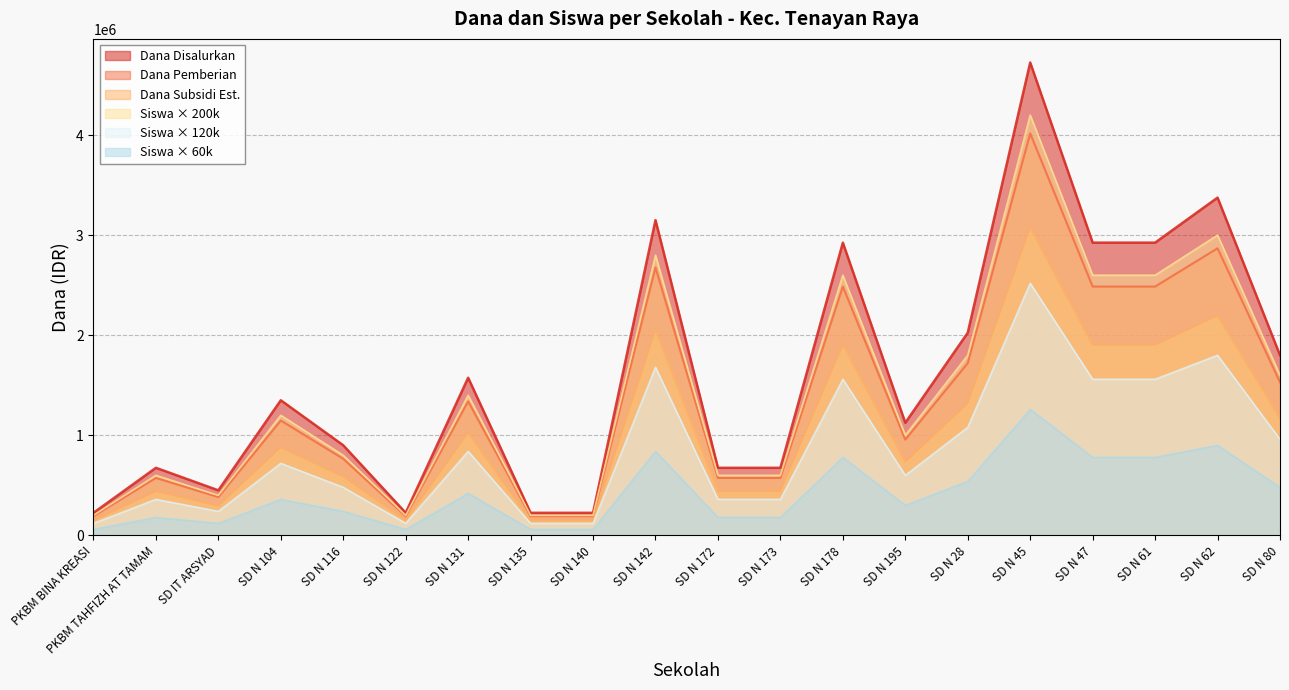

What is the label of the 13th point from the left?

SD N 178